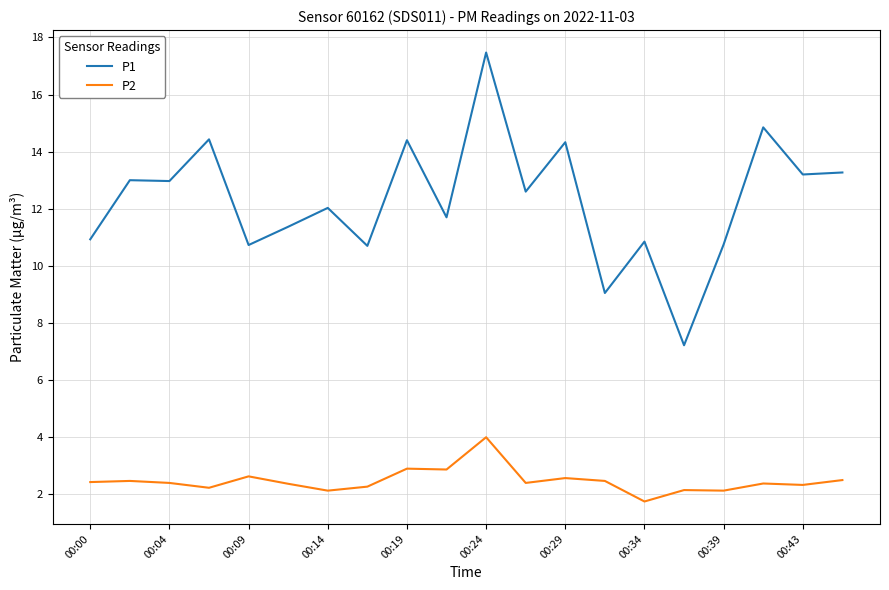

Which series has the widest spread of values?

P1